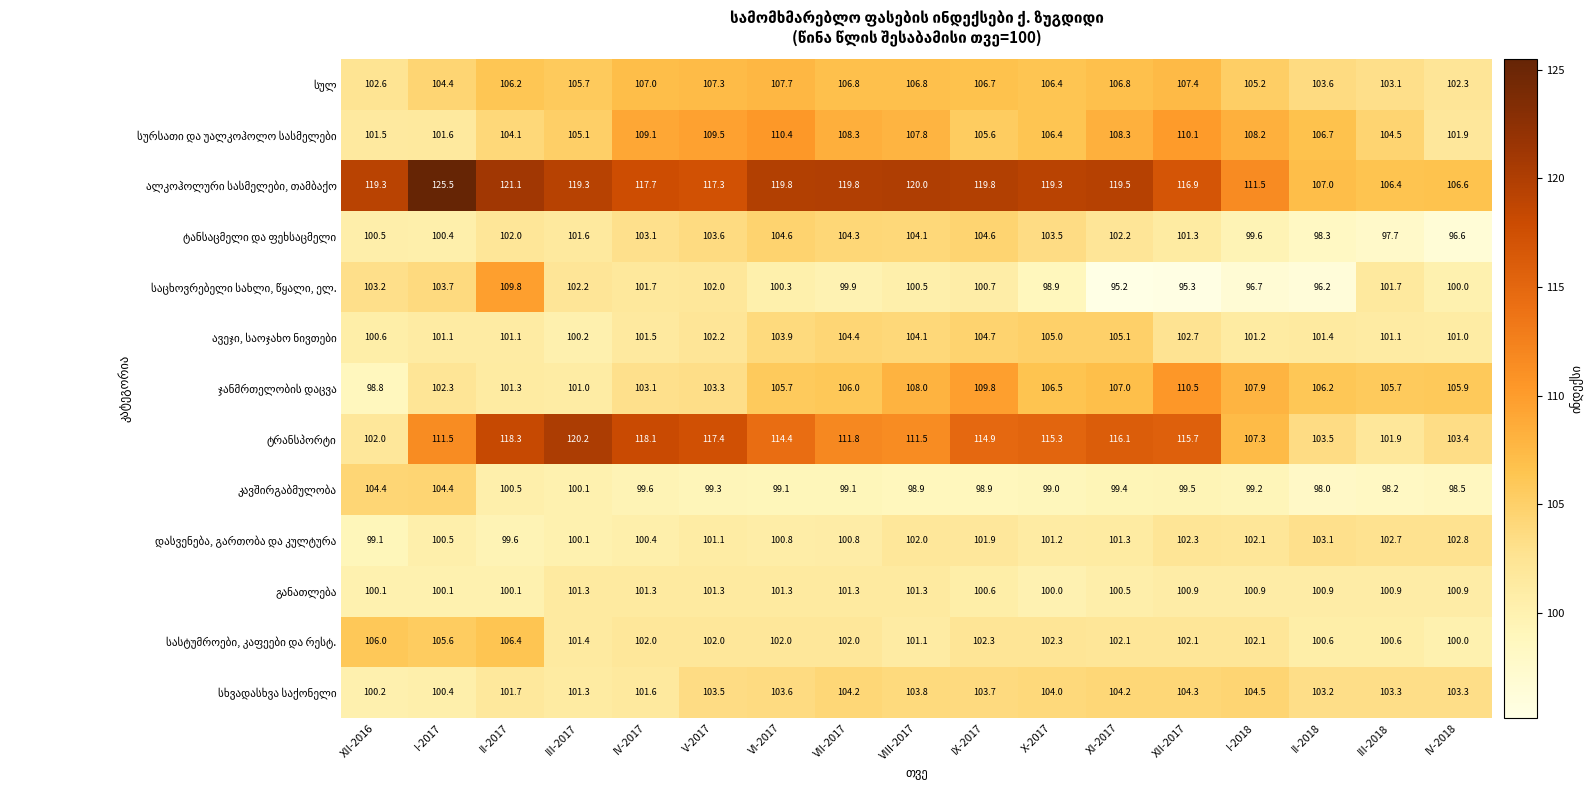

What is the difference between the highest and lowest values at XI-2017?

24.3